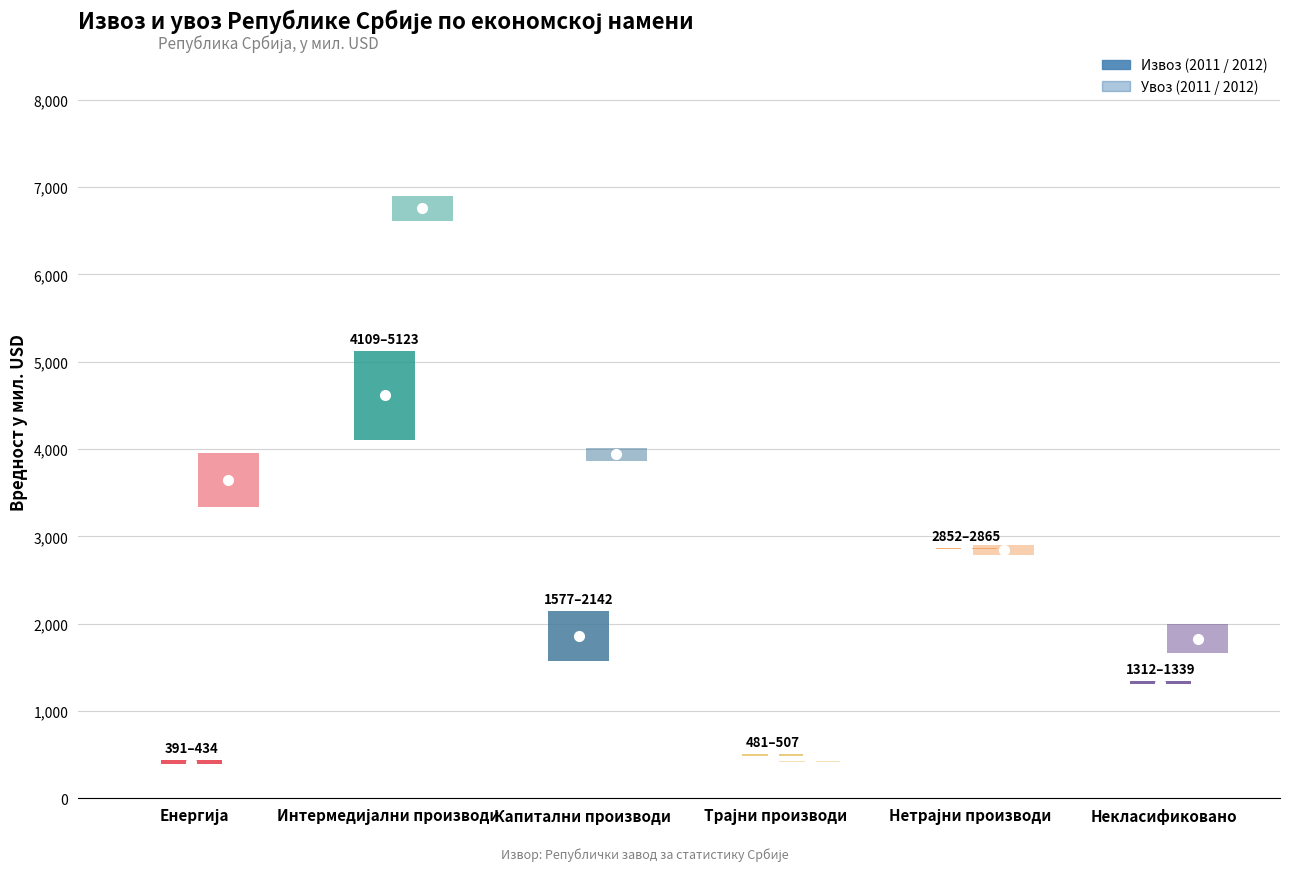

What position from the left is Некласификовано?

6